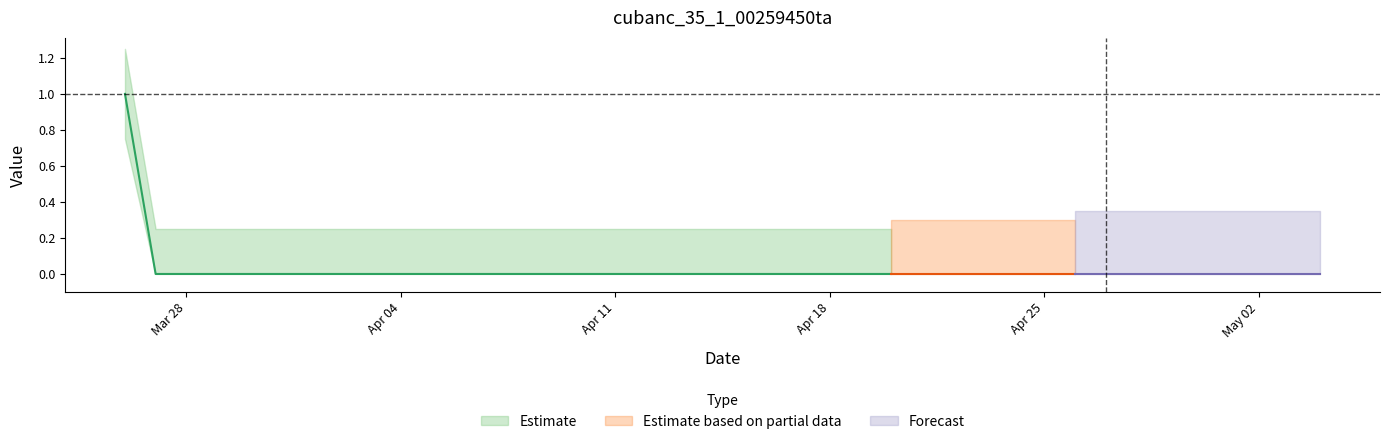

What is the sum of all values?

1